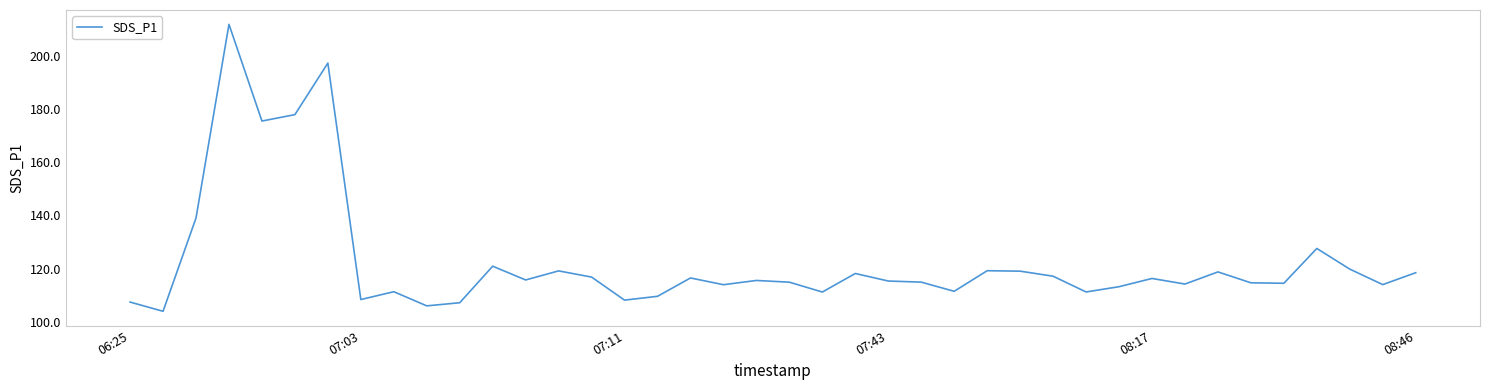

What is the difference between the maximum and minimum values?

108.0